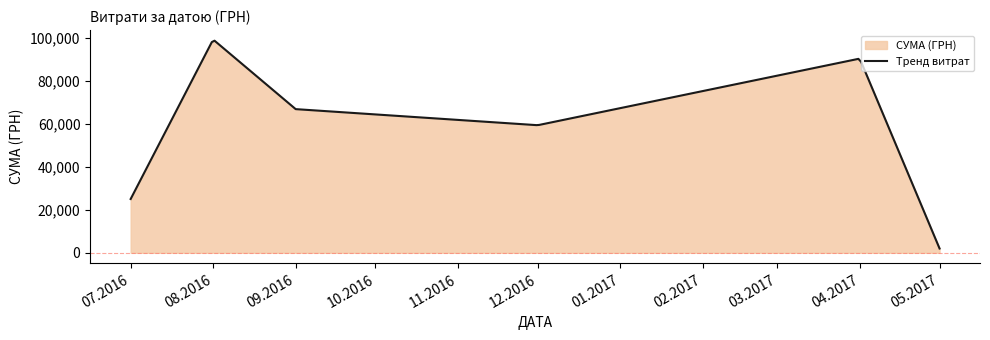

What is the difference between the maximum and minimum values?

96866.2